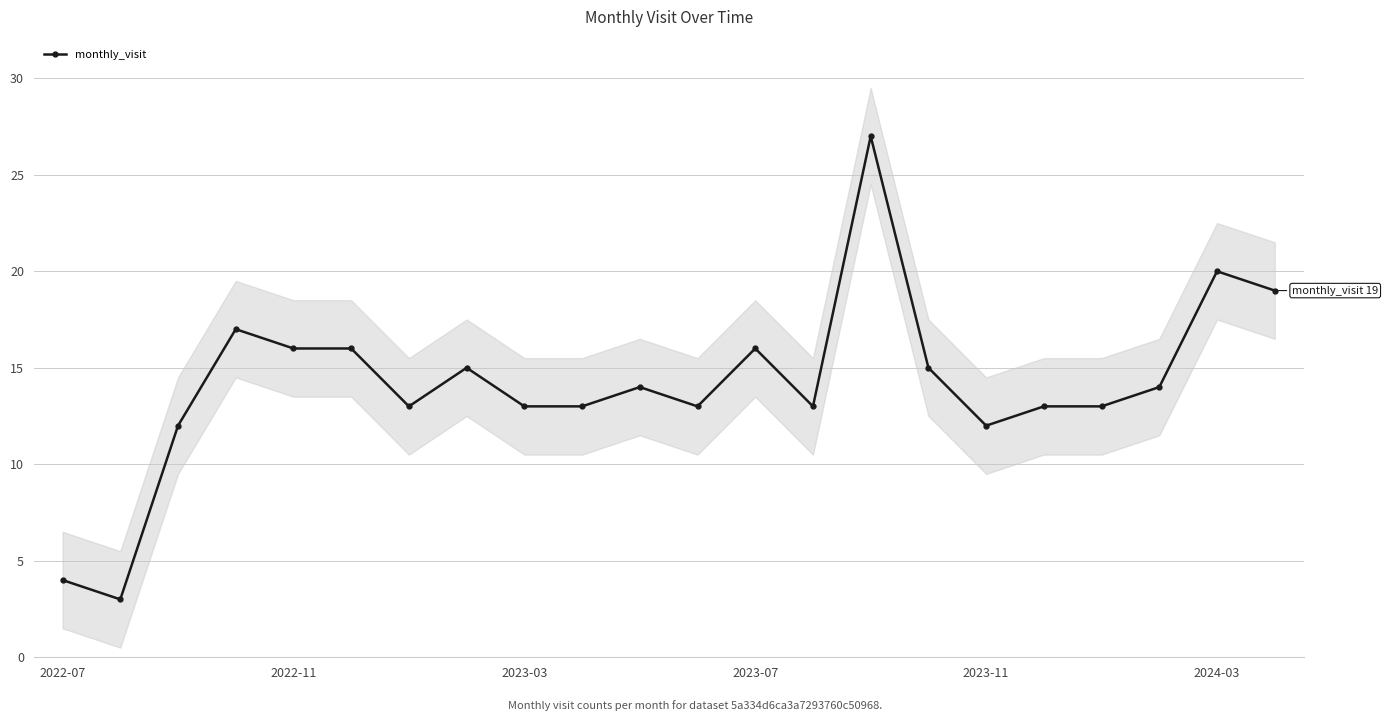

Reading right to left, extract all data points from this chart.

19	20	14	13	13	12	15	27	13	16	13	14	13	13	15	13	16	16	17	12	3	4